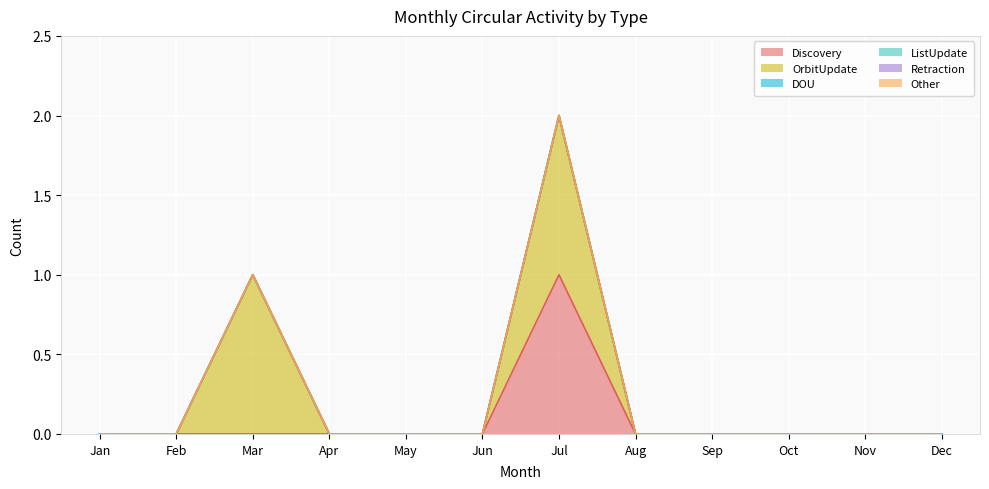

Reading left to right, extract all data points from this chart.

Discovery: Jan=0	Feb=0	Mar=0	Apr=0	May=0	Jun=0	Jul=1	Aug=0	Sep=0	Oct=0	Nov=0	Dec=0
OrbitUpdate: Jan=0	Feb=0	Mar=1	Apr=0	May=0	Jun=0	Jul=1	Aug=0	Sep=0	Oct=0	Nov=0	Dec=0
DOU: Jan=0	Feb=0	Mar=0	Apr=0	May=0	Jun=0	Jul=0	Aug=0	Sep=0	Oct=0	Nov=0	Dec=0
ListUpdate: Jan=0	Feb=0	Mar=0	Apr=0	May=0	Jun=0	Jul=0	Aug=0	Sep=0	Oct=0	Nov=0	Dec=0
Retraction: Jan=0	Feb=0	Mar=0	Apr=0	May=0	Jun=0	Jul=0	Aug=0	Sep=0	Oct=0	Nov=0	Dec=0
Other: Jan=0	Feb=0	Mar=0	Apr=0	May=0	Jun=0	Jul=0	Aug=0	Sep=0	Oct=0	Nov=0	Dec=0